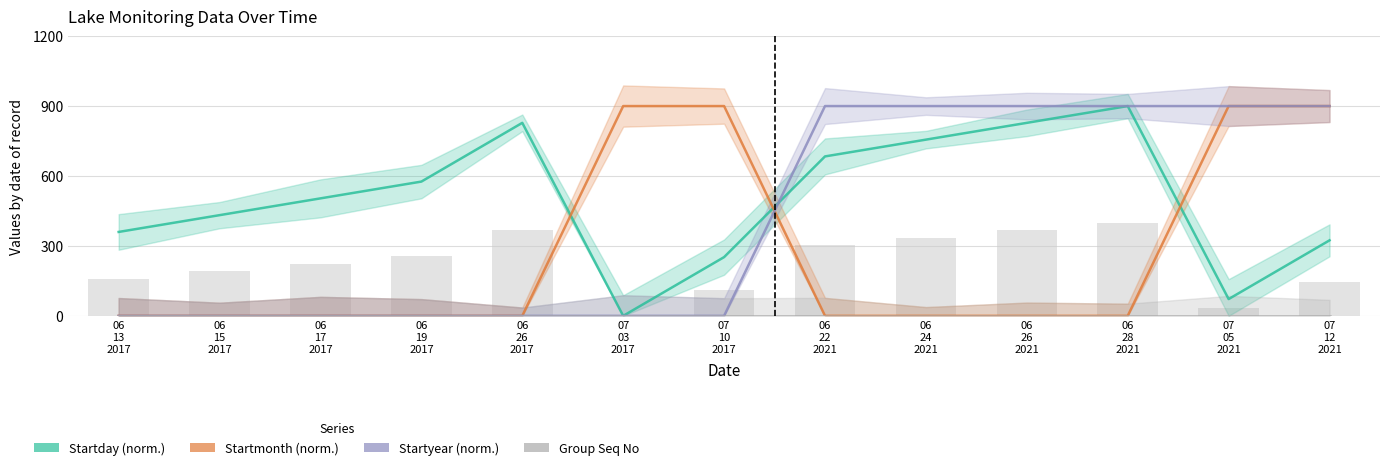

True or false: Startmonth has a value of 0.0 at 06
28
2021.

True